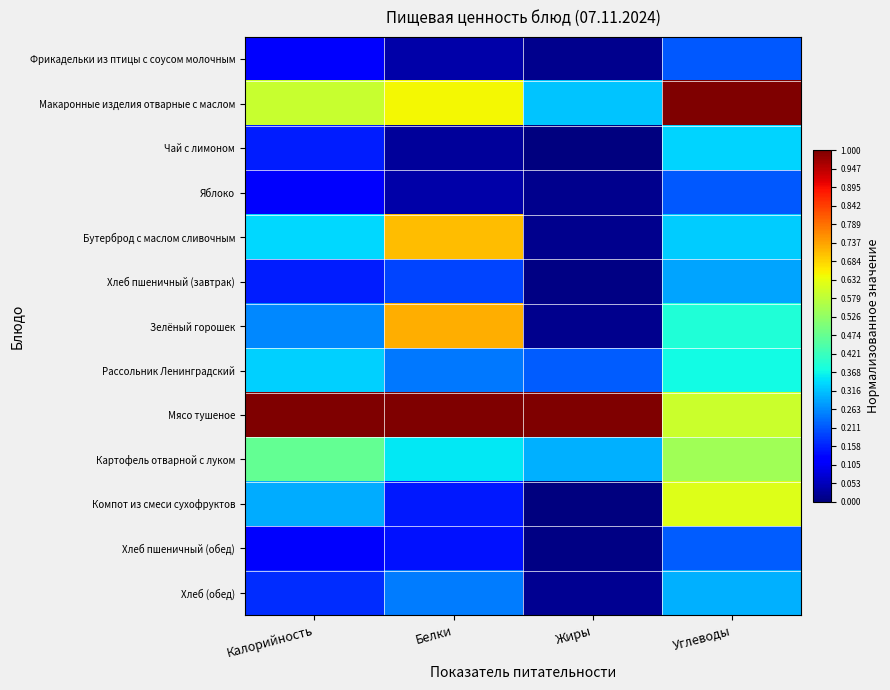

At which category does the chart reach its minimum across all series?

Жиры